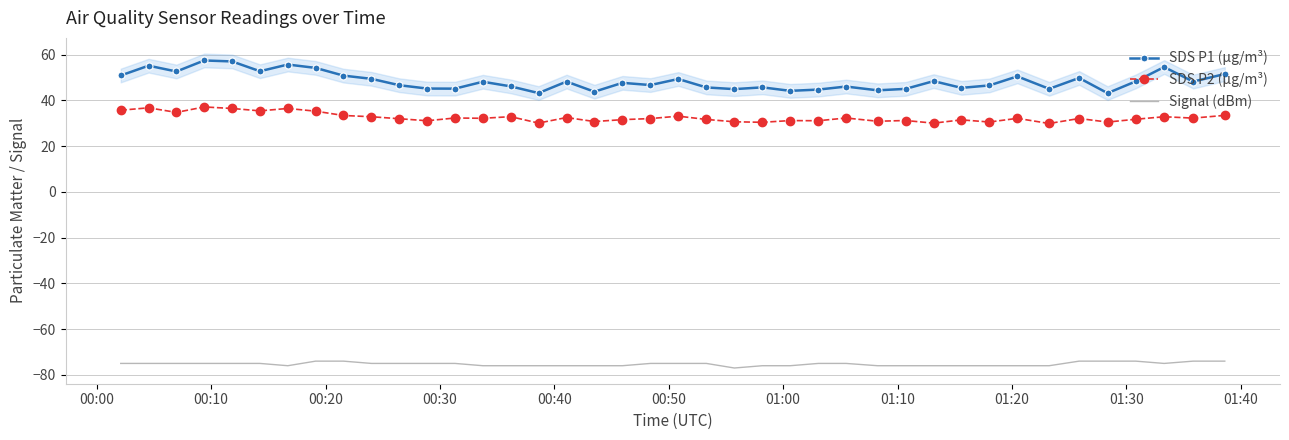

Which series has the largest total across all categories?

SDS P1 (µg/m³)